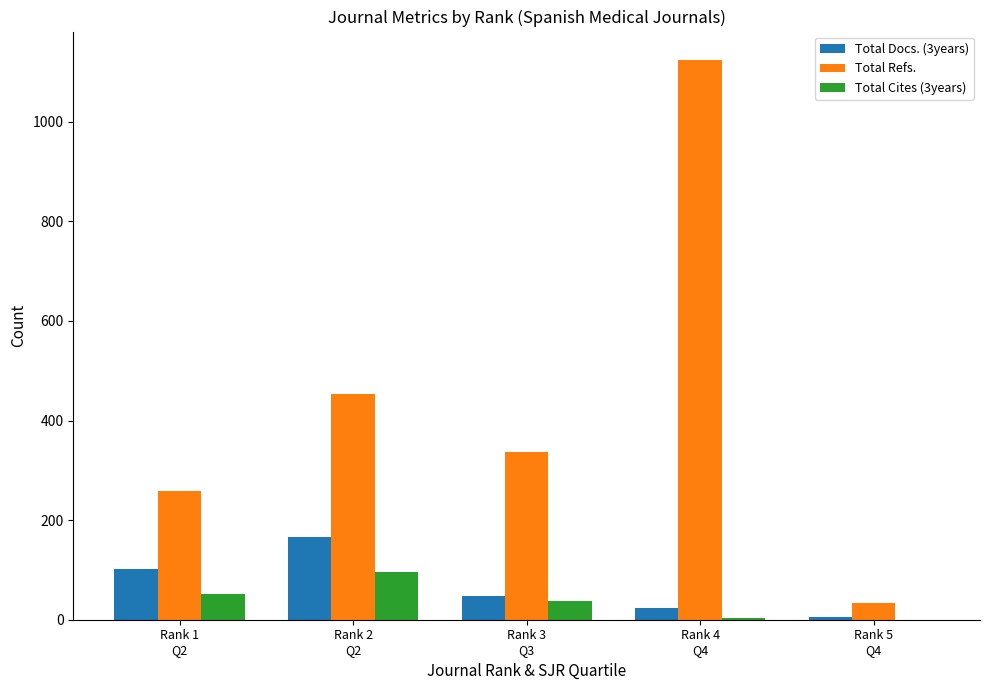

Count the number of categories in the chart.

5